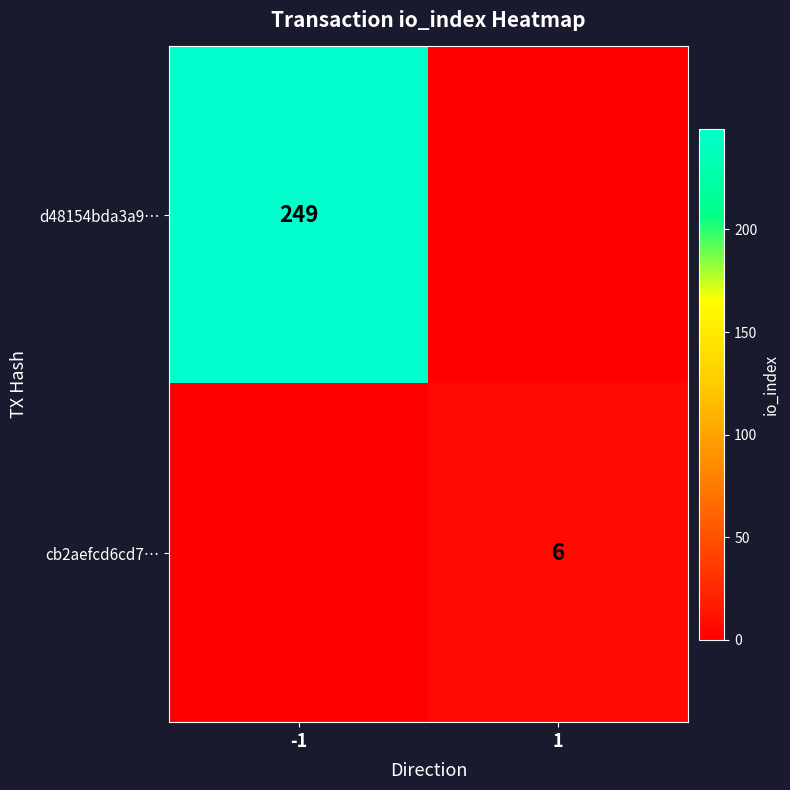

Is the value of cb2aefcd6cd7… at 1 greater than the value of d48154bda3a9… at -1?

No